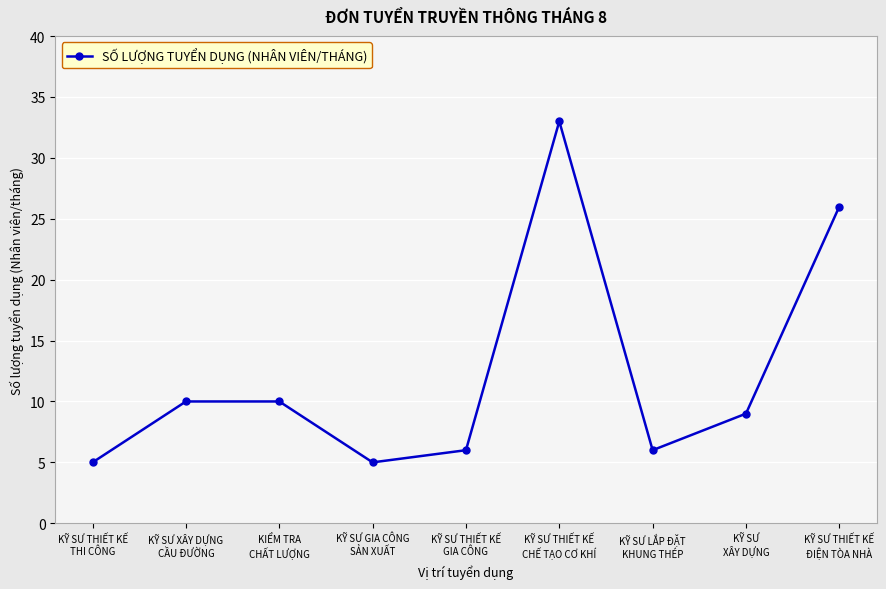

Where is the data nearest to the value 19?

KỸ SƯ THIẾT KẾ
ĐIỆN TÒA NHÀ